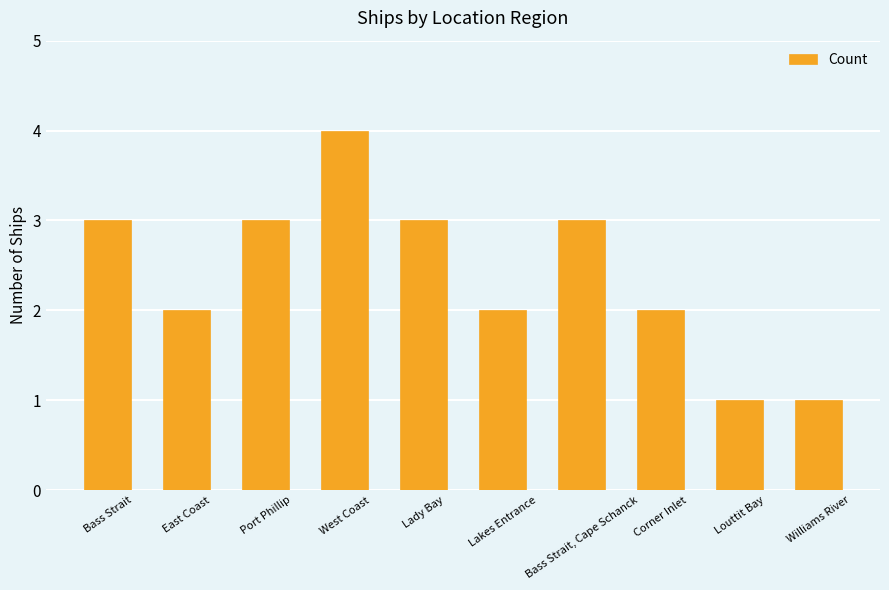

How many values are below 3?

5